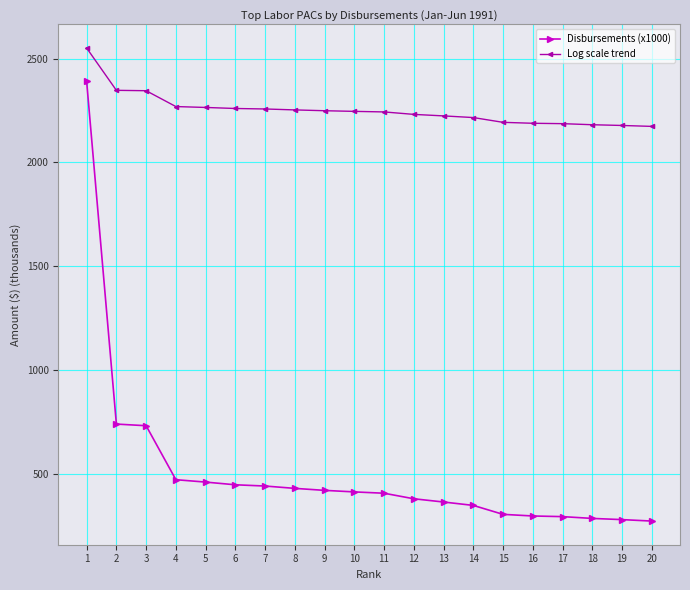

Which series has the largest total across all categories?

Log scale trend